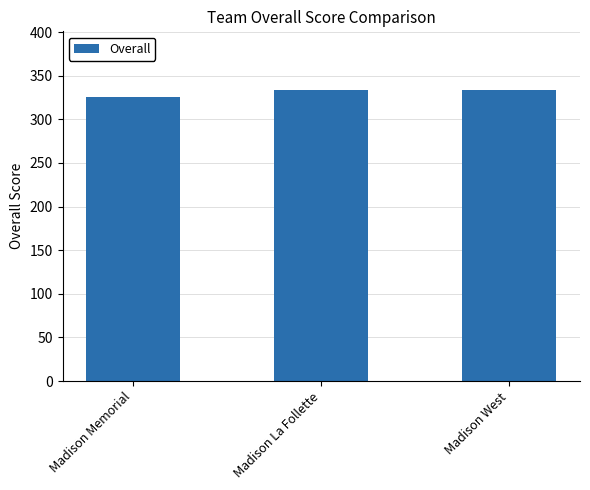

What is the difference between the values at Madison Memorial and Madison West?

8